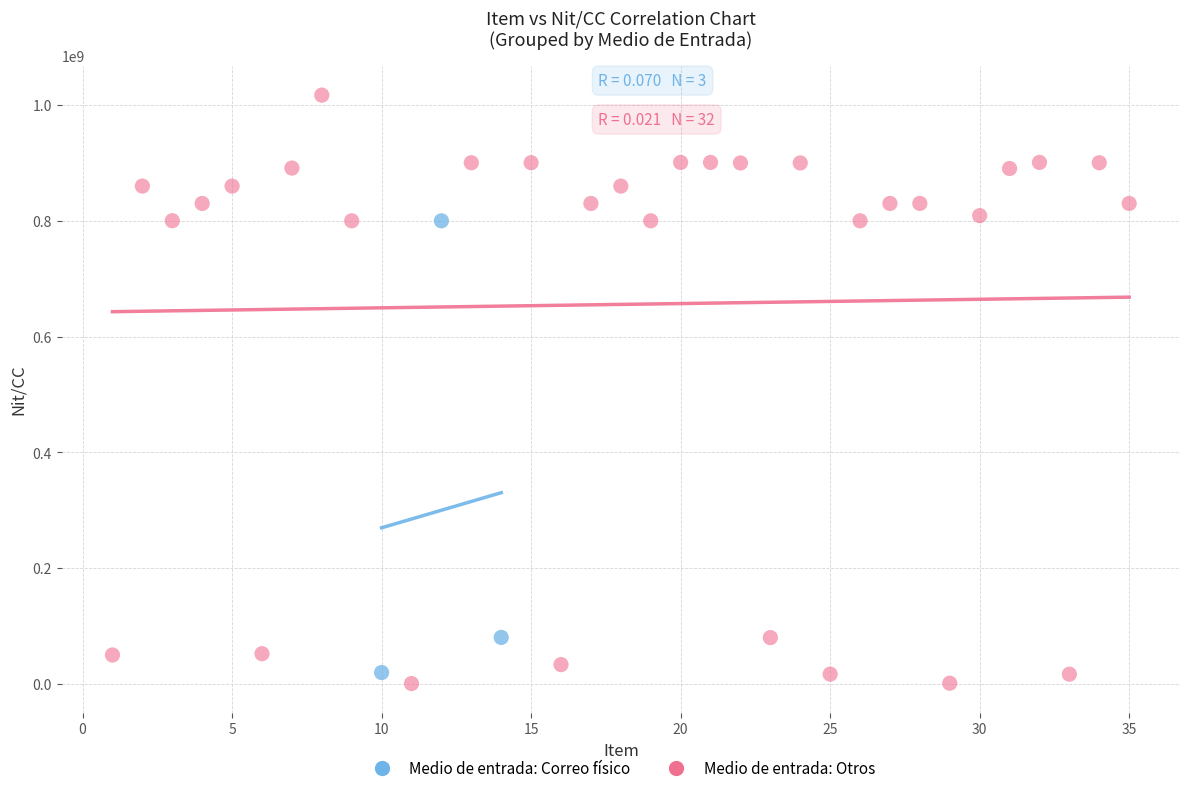

Which series contains the highest Y value?

Medio de entrada: Otros